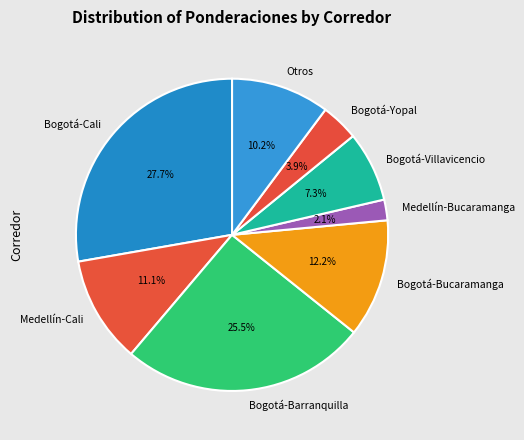

To the nearest percent, what is the combined percentage of Bogotá-Bucaramanga and Bogotá-Barranquilla?

38%